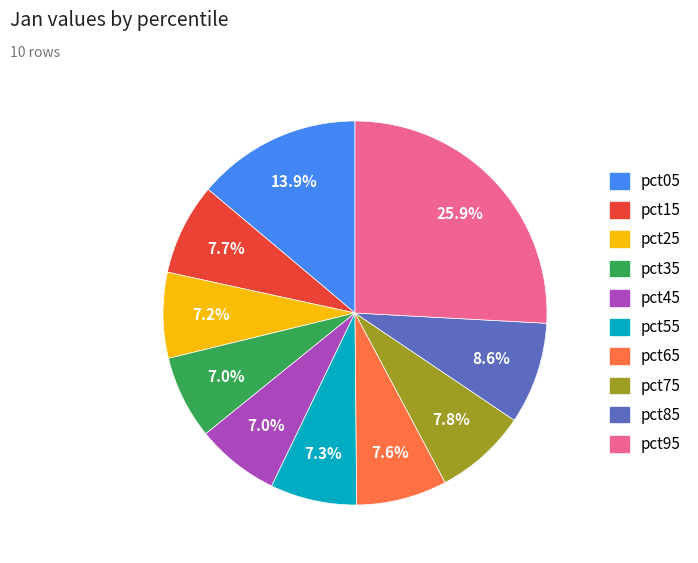

Which has a higher value, pct85 or pct35?

pct85